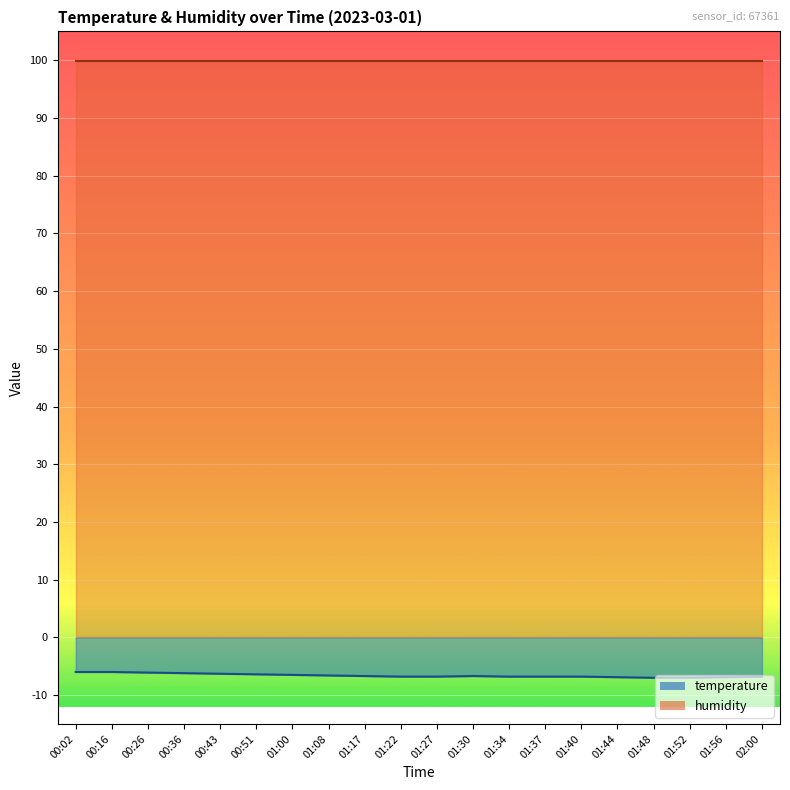

Rank the categories by value from lowest to highest.

01:48, 01:52, 01:44, 01:56, 01:22, 01:27, 01:34, 01:37, 01:40, 02:00, 01:17, 01:30, 01:08, 01:00, 00:51, 00:43, 00:36, 00:26, 00:02, 00:16